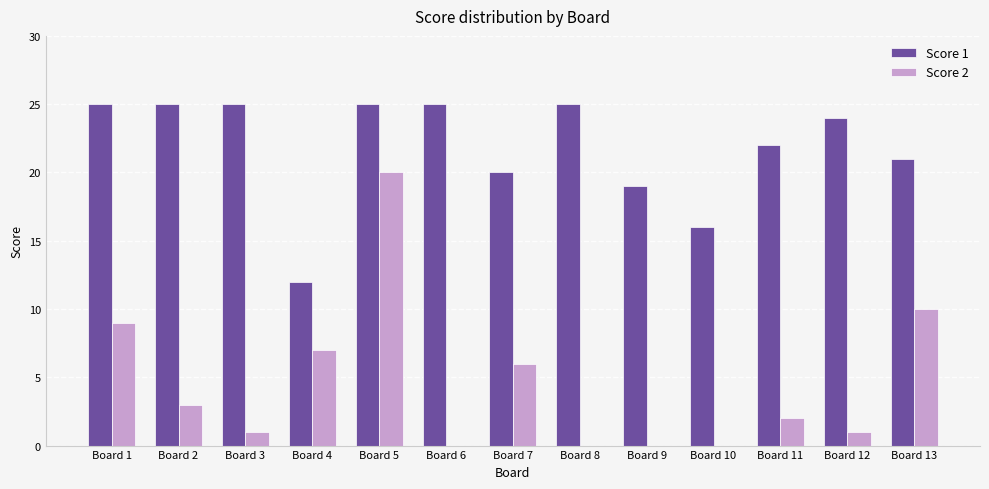

Reading right to left, extract all data points from this chart.

Score 1: 21	24	22	16	19	25	20	25	25	12	25	25	25
Score 2: 10	1	2	0	0	0	6	0	20	7	1	3	9